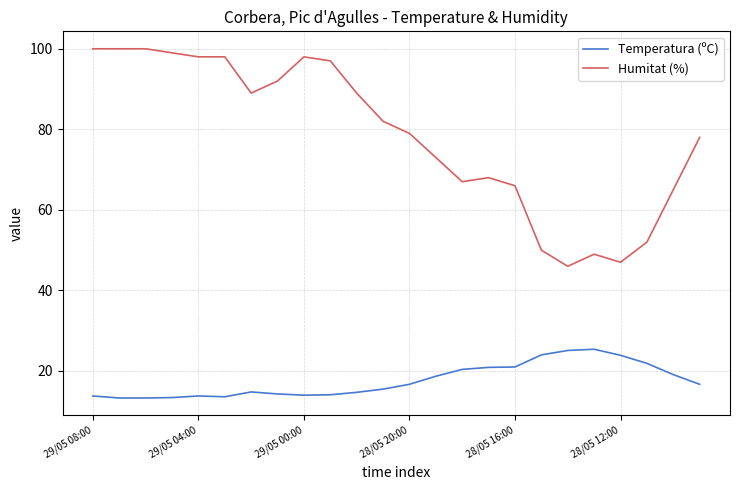

List the series in order of their overall mean, highest first.

Humitat (%), Temperatura (ºC)